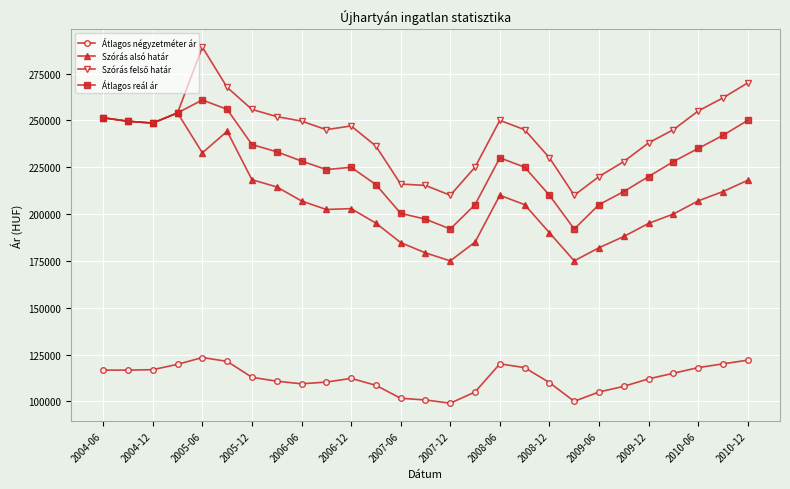

At how many categories does at least one series exceed 199099?

27